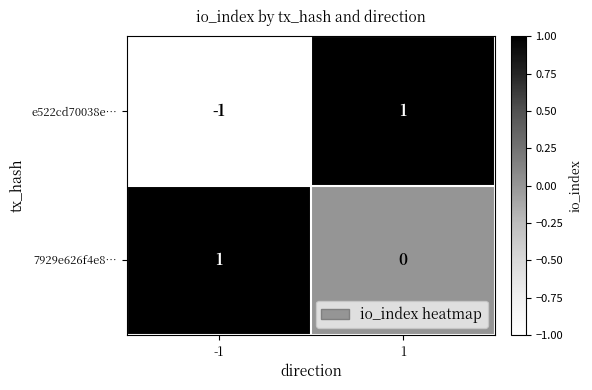

Reading right to left, transcribe all the data shown in this chart.

e522cd70038e…: 1=1	-1=-1
7929e626f4e8…: 1=0	-1=1